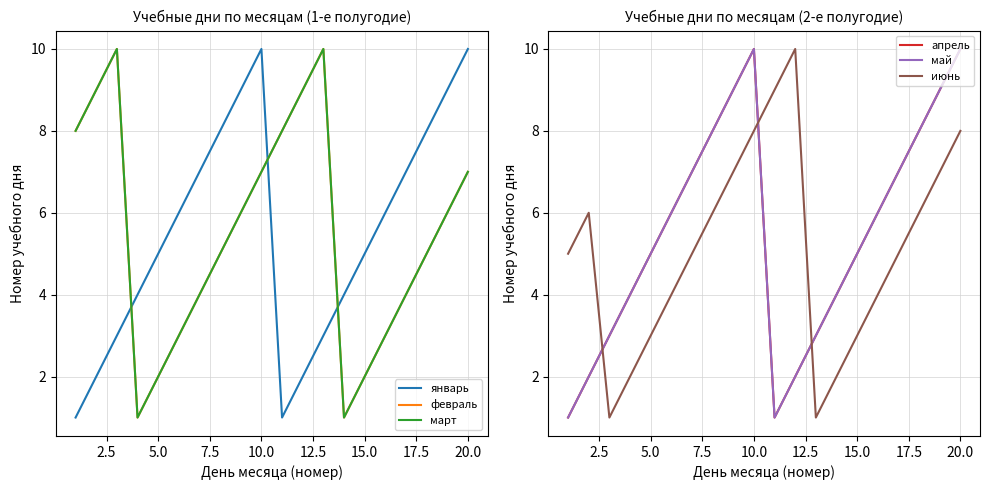

True or false: май and январь intersect in this chart.

False